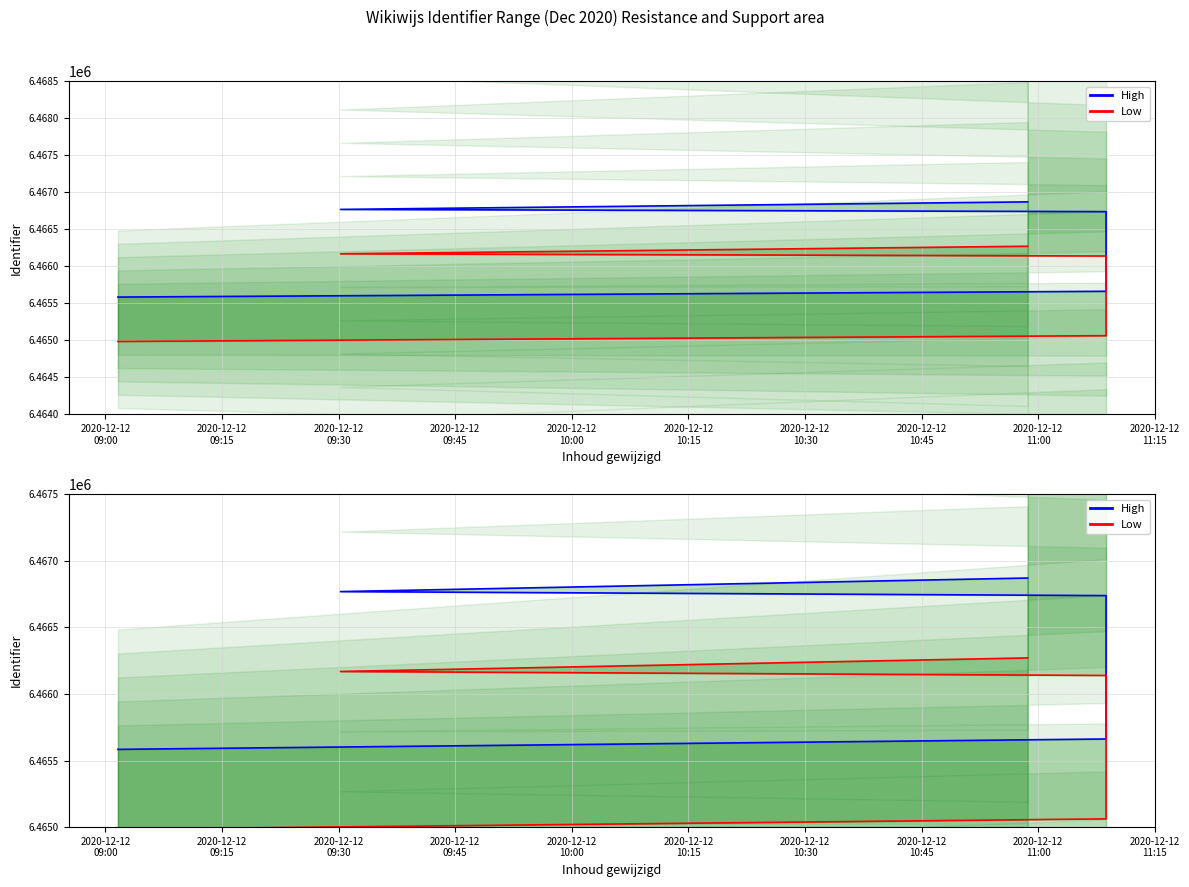

What is the smallest value displayed?

6464984